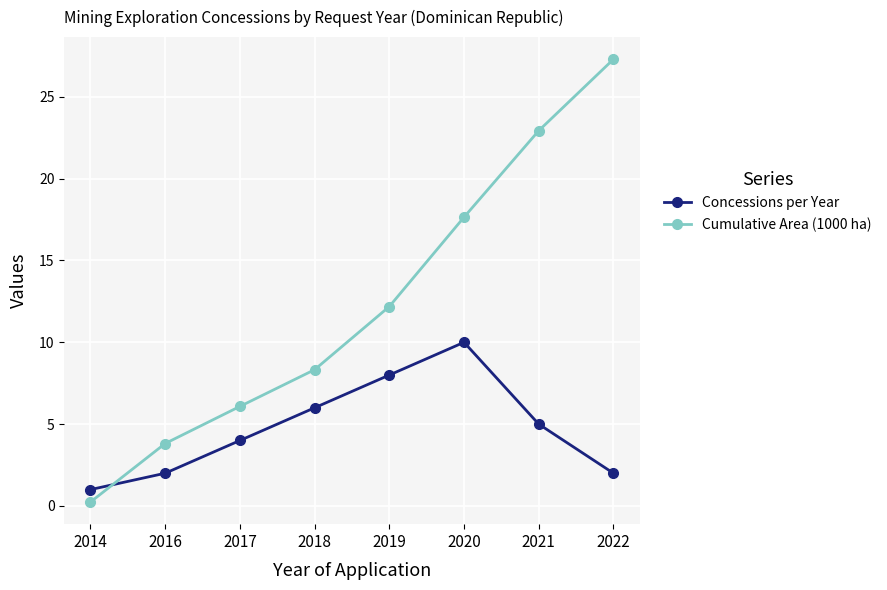

Is it true that Concessions per Year equals 2.0 at 2016?

True